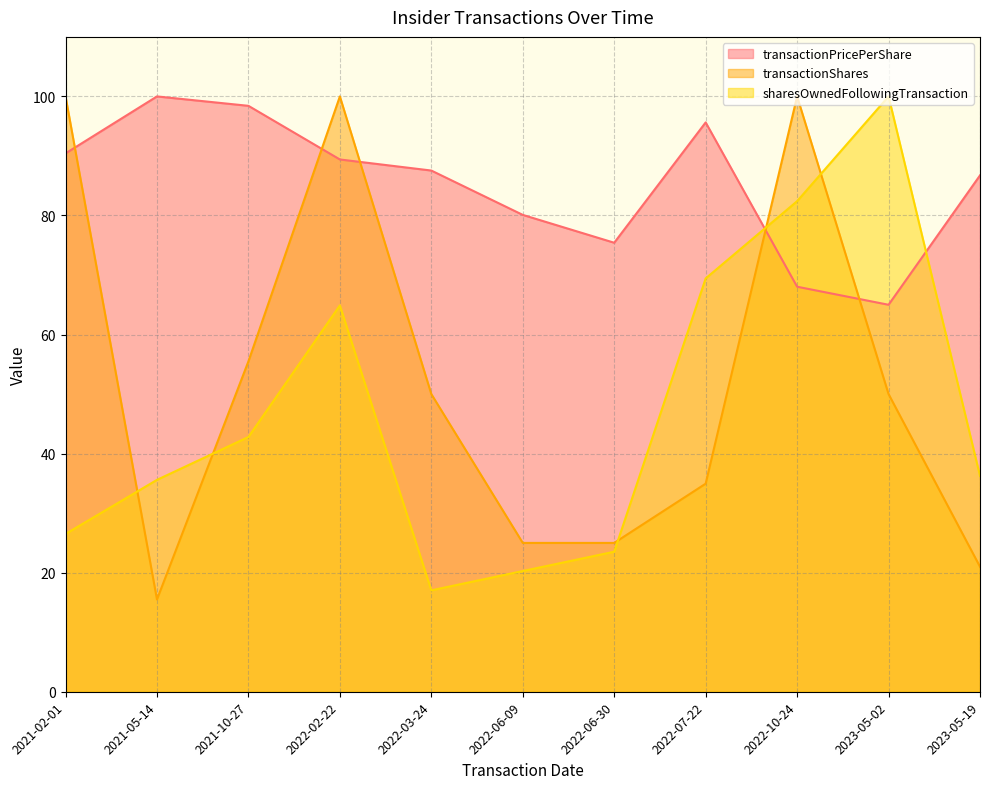

Which series has the largest total across all categories?

transactionPricePerShare